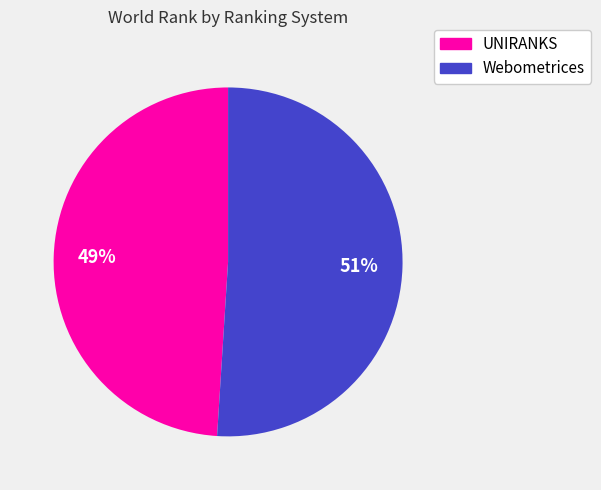

Combined, do UNIRANKS and Webometrices account for over 50%?

Yes